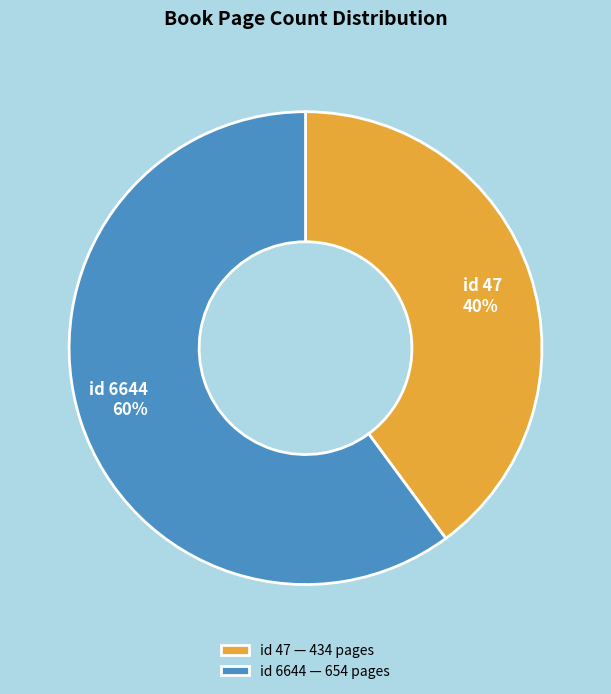

Is there any slice that represents more than half of the pie?

Yes